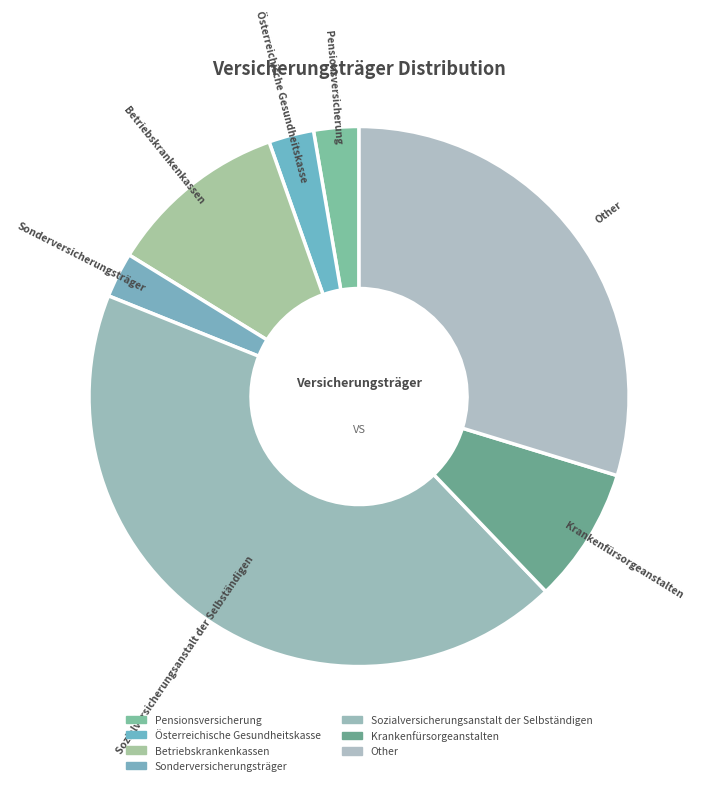

How many slices are in this pie chart?

7